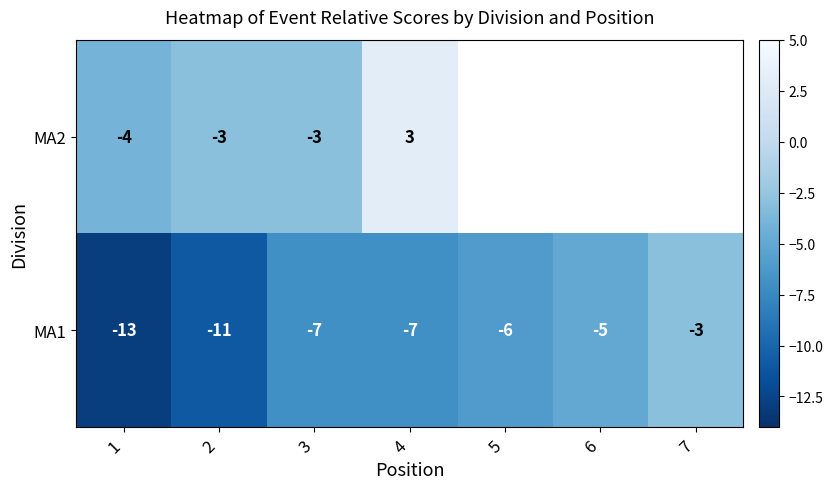

What is the difference between the highest and lowest values at 4?

10